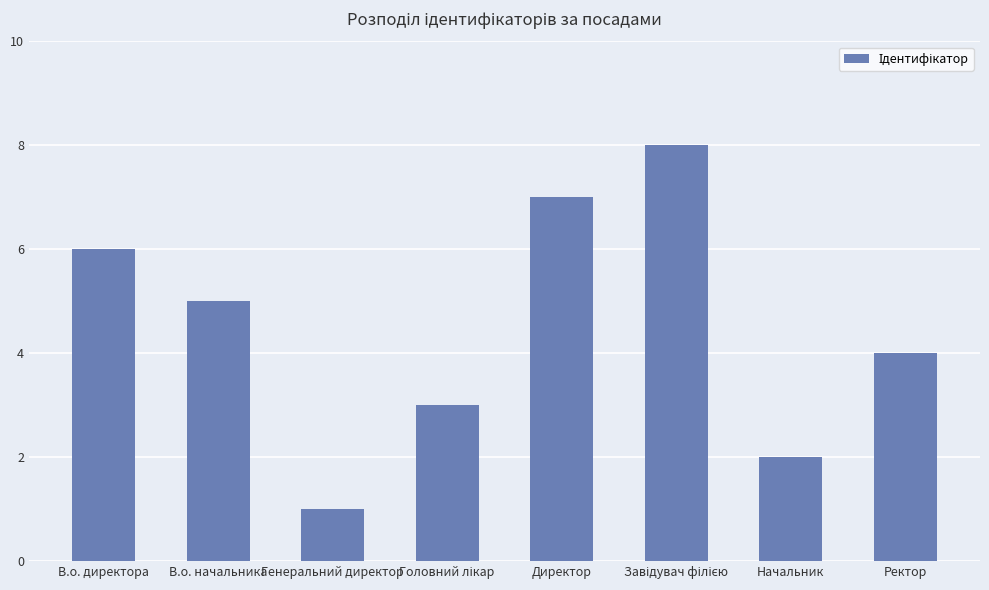

What is the ratio of the value at Директор to the value at В.о. начальника?

1.4